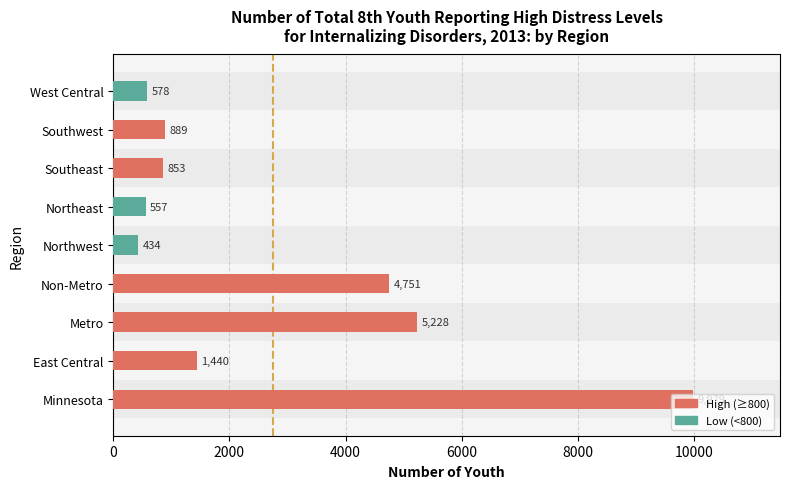

Where is the data nearest to the value 5206?

Metro